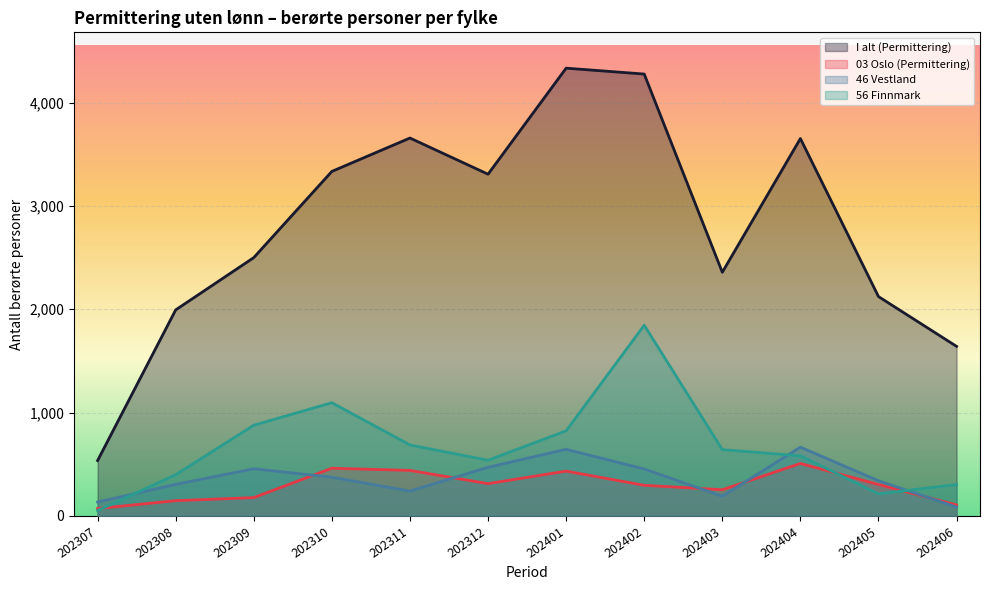

True or false: I alt (Permittering) and 03 Oslo (Permittering) cross at least once.

False